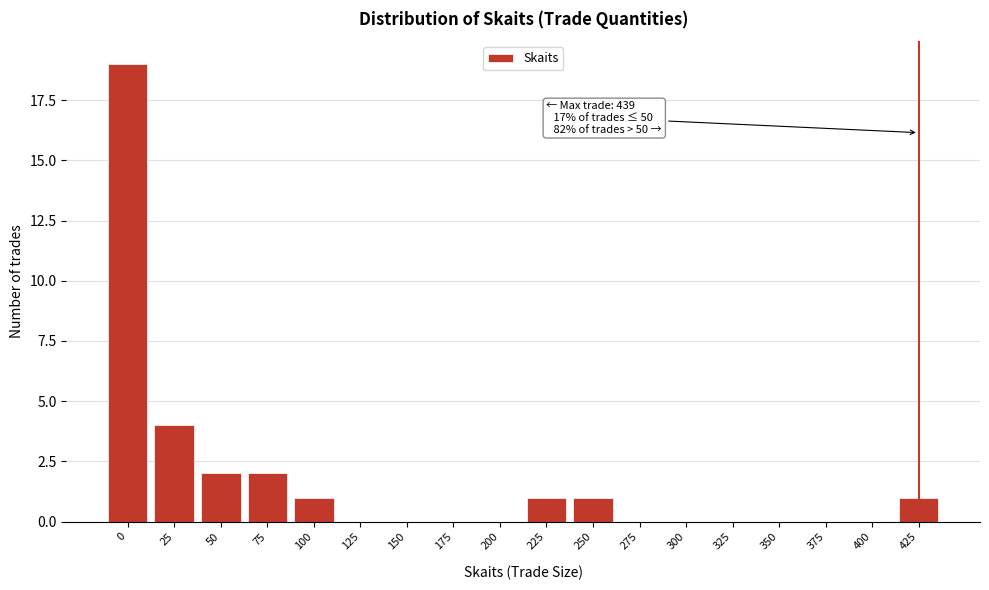

Reading left to right, extract all data points from this chart.

0=19	25=4	50=2	75=2	100=1	125=0	150=0	175=0	200=0	225=1	250=1	275=0	300=0	325=0	350=0	375=0	400=0	425=1